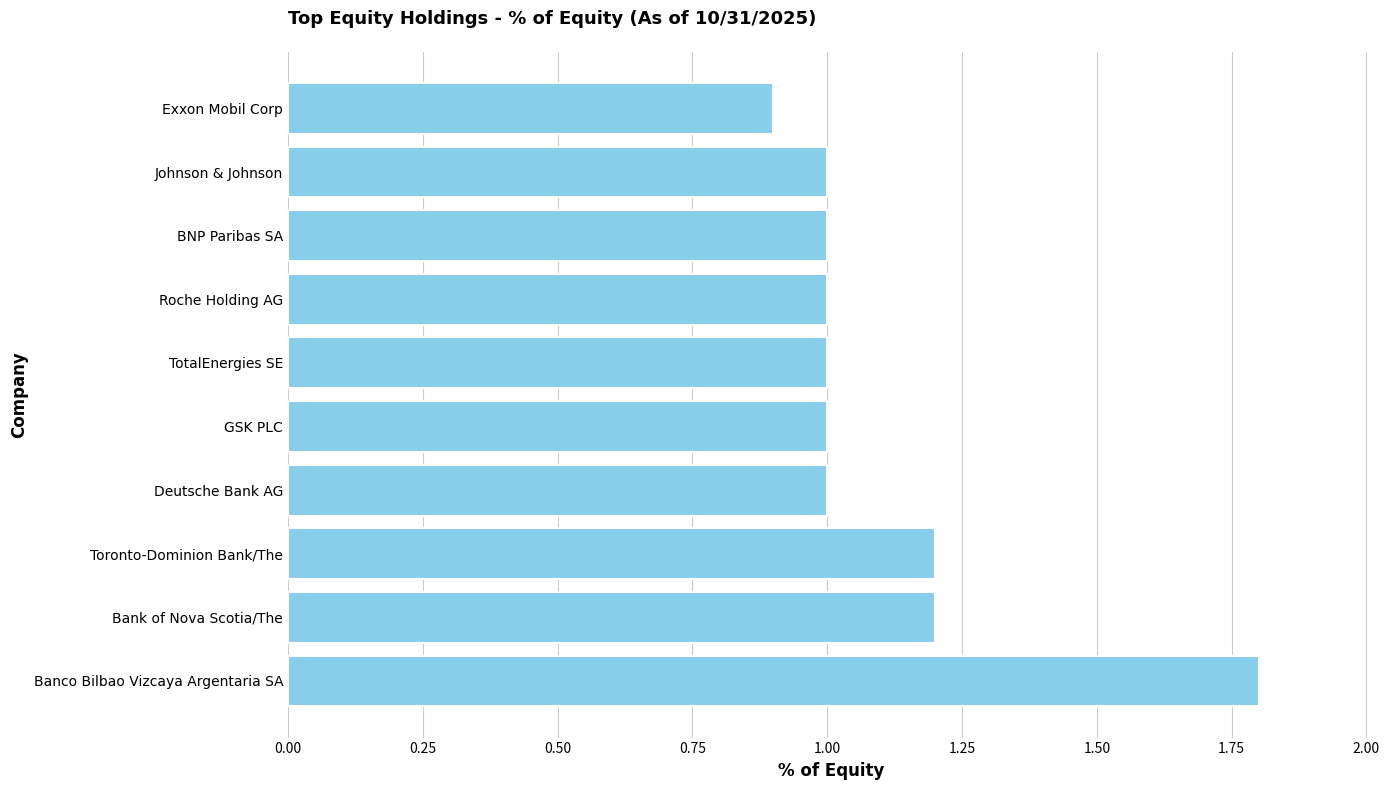

Is it true that the value at TotalEnergies SE is 1.7?

False